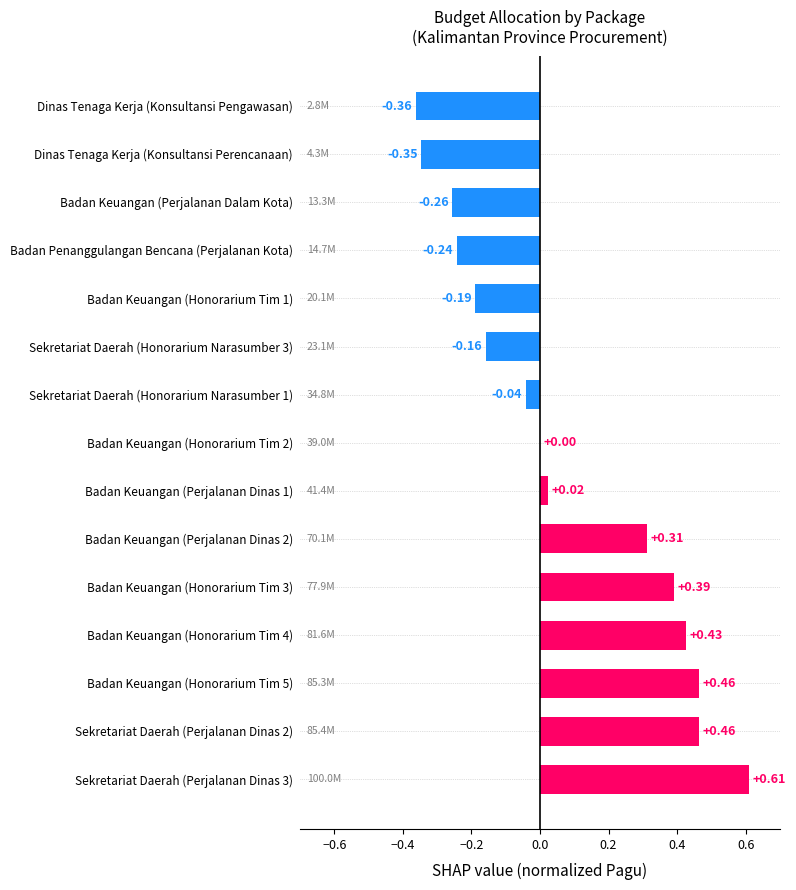

Are the bars horizontal?

Yes